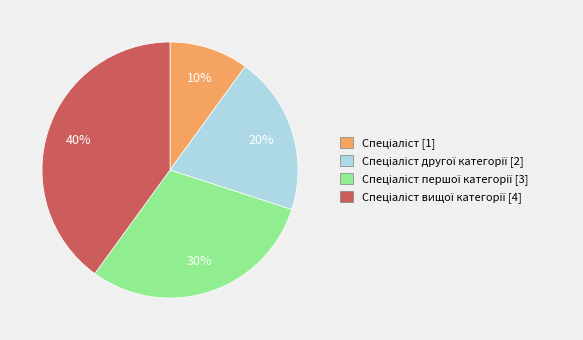

To the nearest percent, what is the difference between the largest and smallest slice percentages?

30%